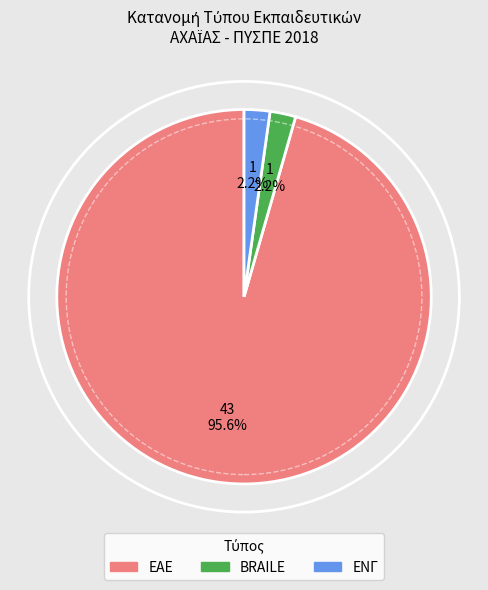

To the nearest percent, what is the average slice percentage?

33%